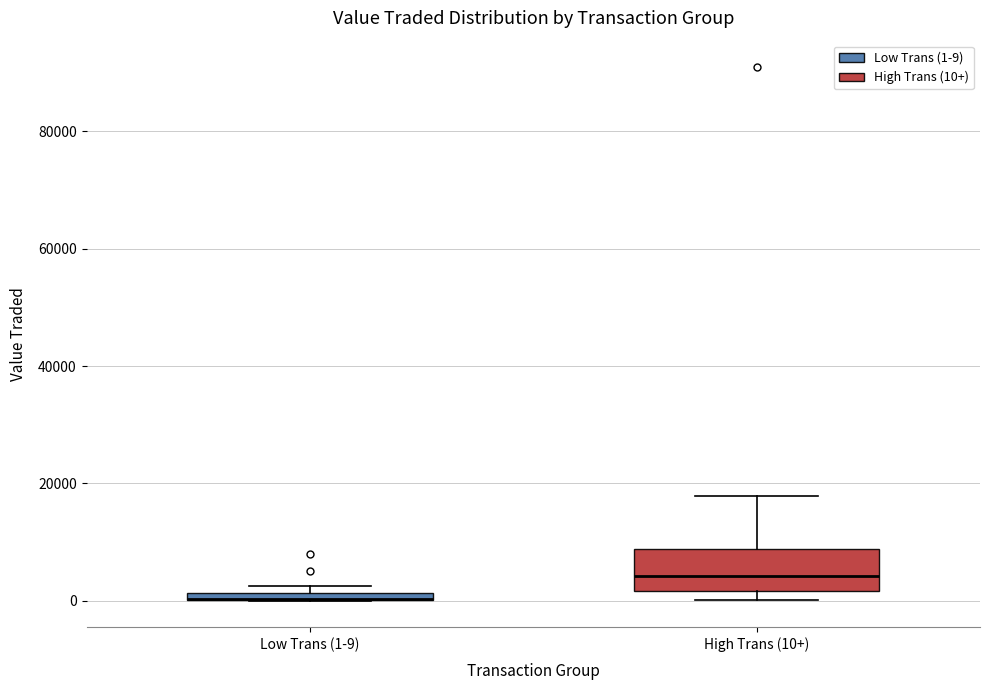

Where is the upper edge of the box for High Trans (10+) on the y-axis? The values are not printed on the chart, so give them approximately, as read against the axis.

8000